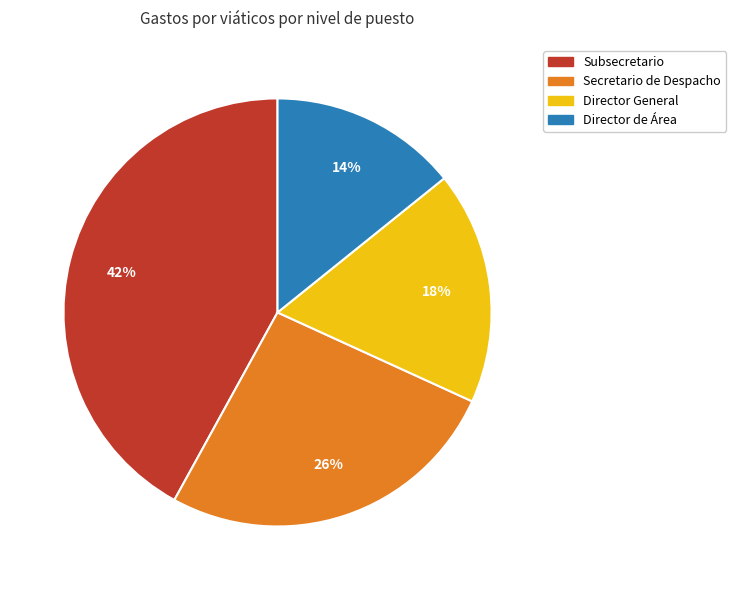

Is it true that Subsecretario is 42% of the pie?

True